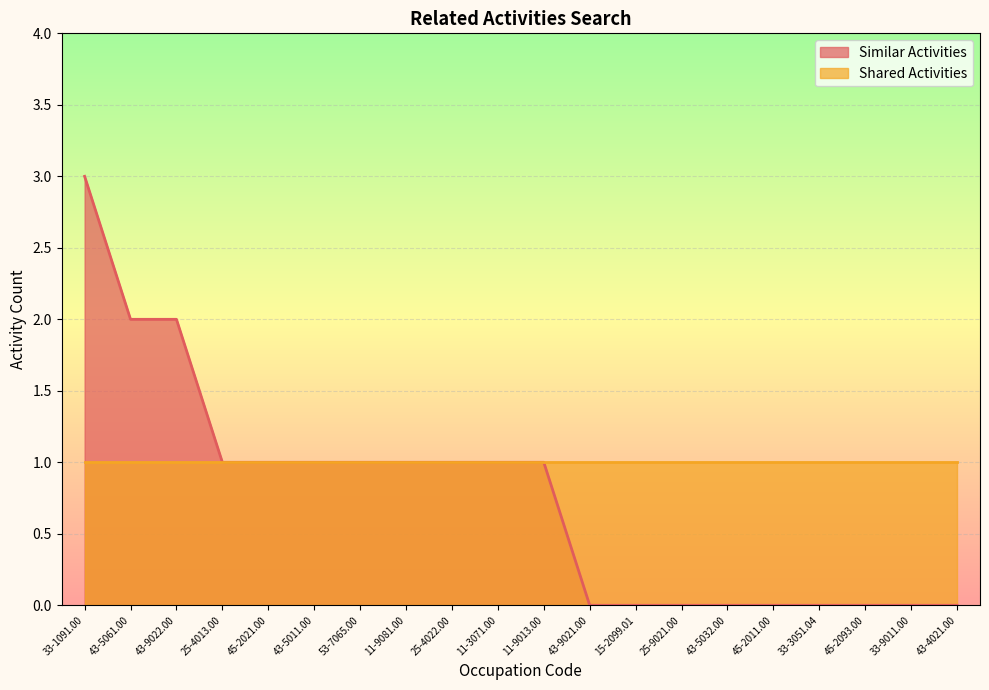

List the labels in order of value, smallest first.

43-9021.00, 15-2099.01, 25-9021.00, 43-5032.00, 45-2011.00, 33-3051.04, 45-2093.00, 33-9011.00, 43-4021.00, 25-4013.00, 45-2021.00, 43-5011.00, 53-7065.00, 11-9081.00, 25-4022.00, 11-3071.00, 11-9013.00, 43-5061.00, 43-9022.00, 33-1091.00